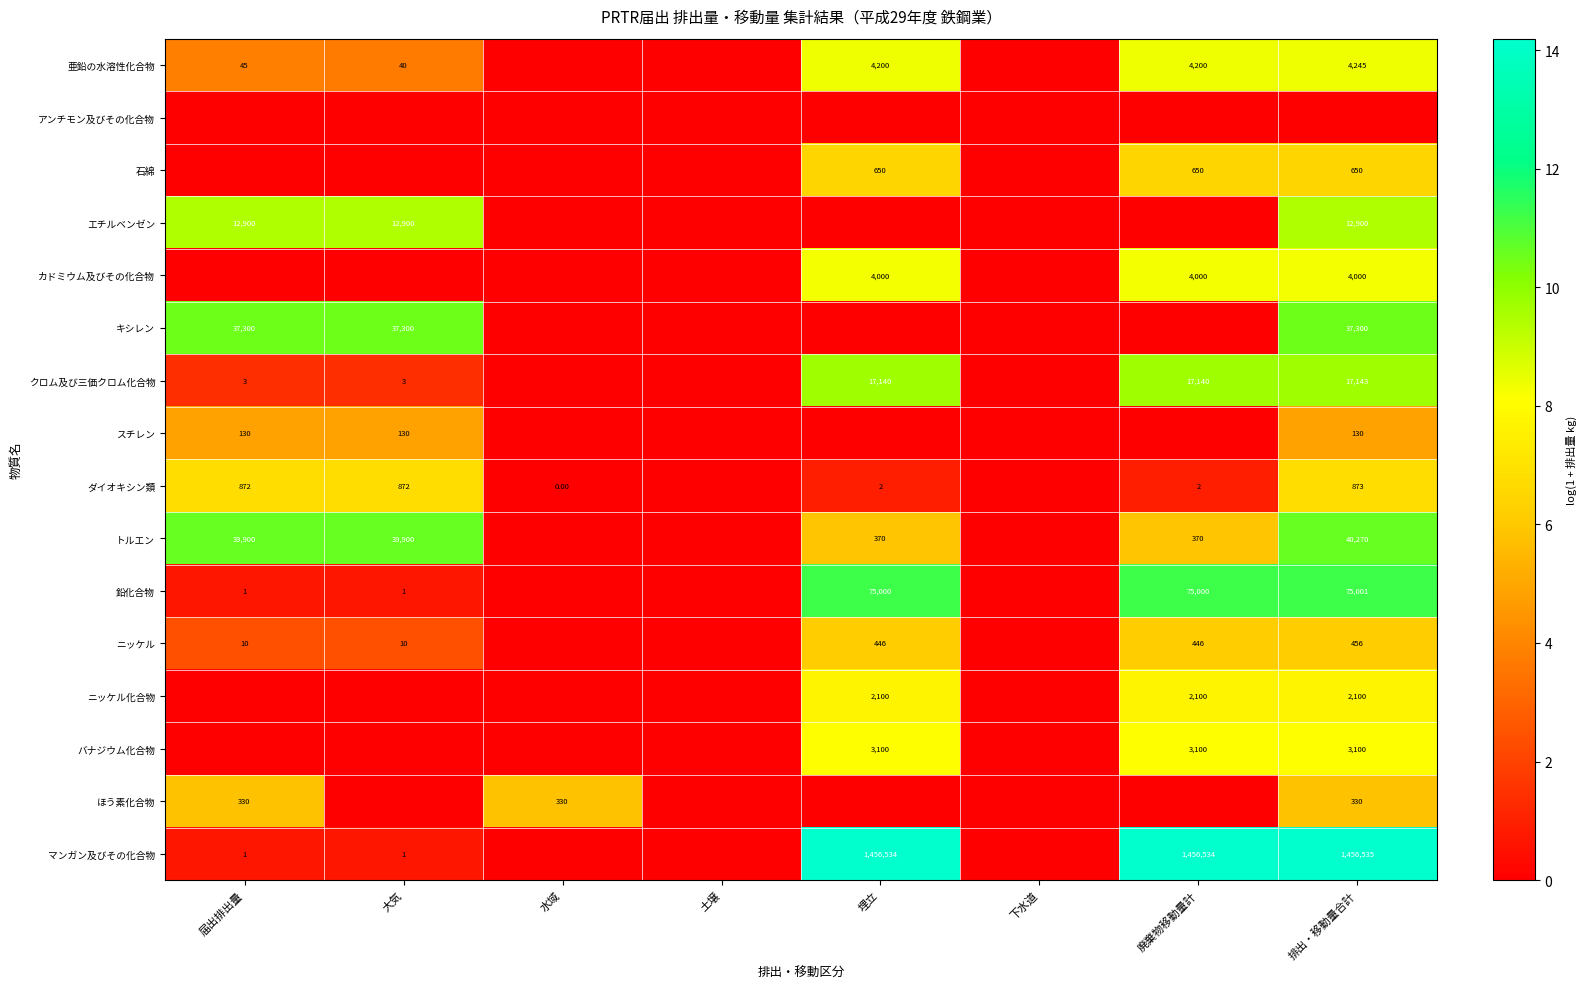

At 大気, list the series in order from smallest to largest.

アンチモン及びその化合物, 石綿, カドミウム及びその化合物, ニッケル化合物, バナジウム化合物, ほう素化合物, 鉛化合物, マンガン及びその化合物, クロム及び三価クロム化合物, ニッケル, 亜鉛の水溶性化合物, スチレン, ダイオキシン類, エチルベンゼン, キシレン, トルエン